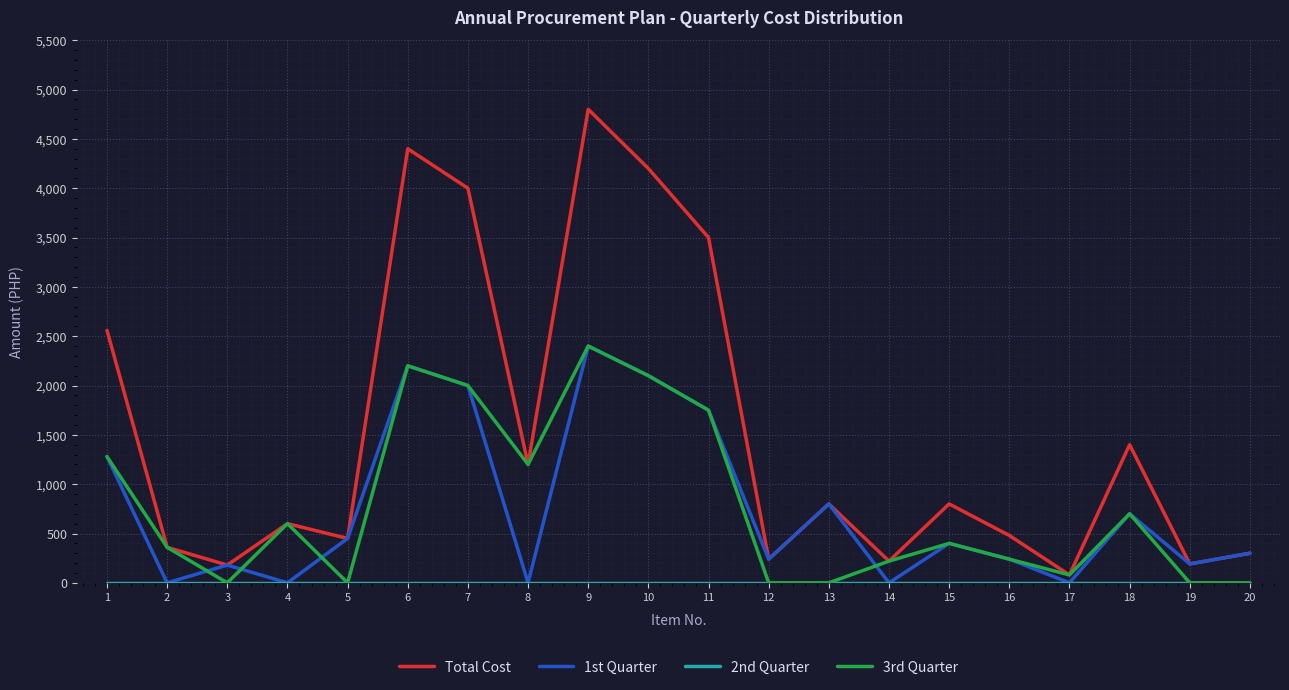

The value of 3rd Quarter at 9 is 1489. True or false?

False